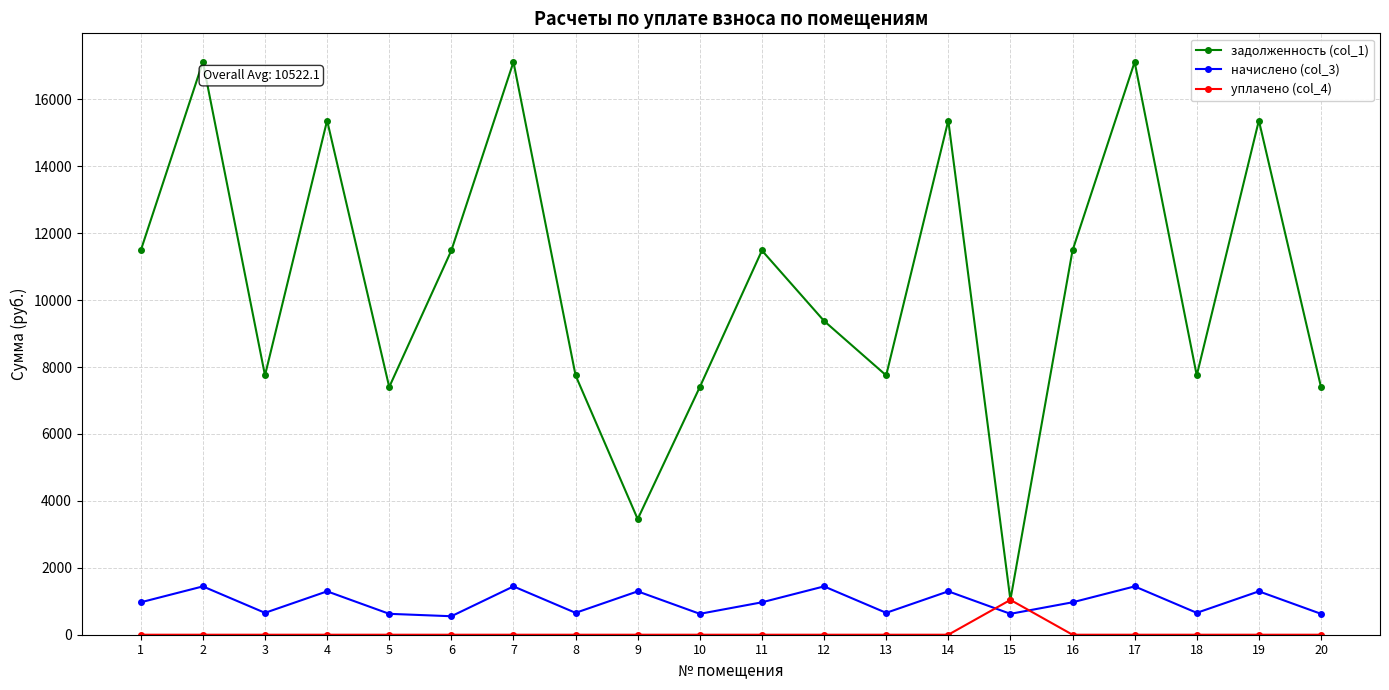

True or false: задолженность (col_1) has more than 2 points higher than both neighbors.

True